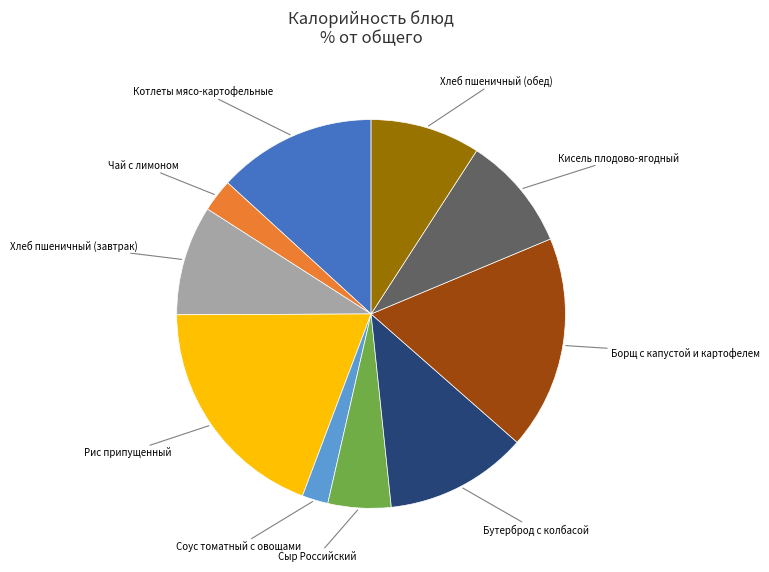

Is there any slice that represents more than half of the pie?

No